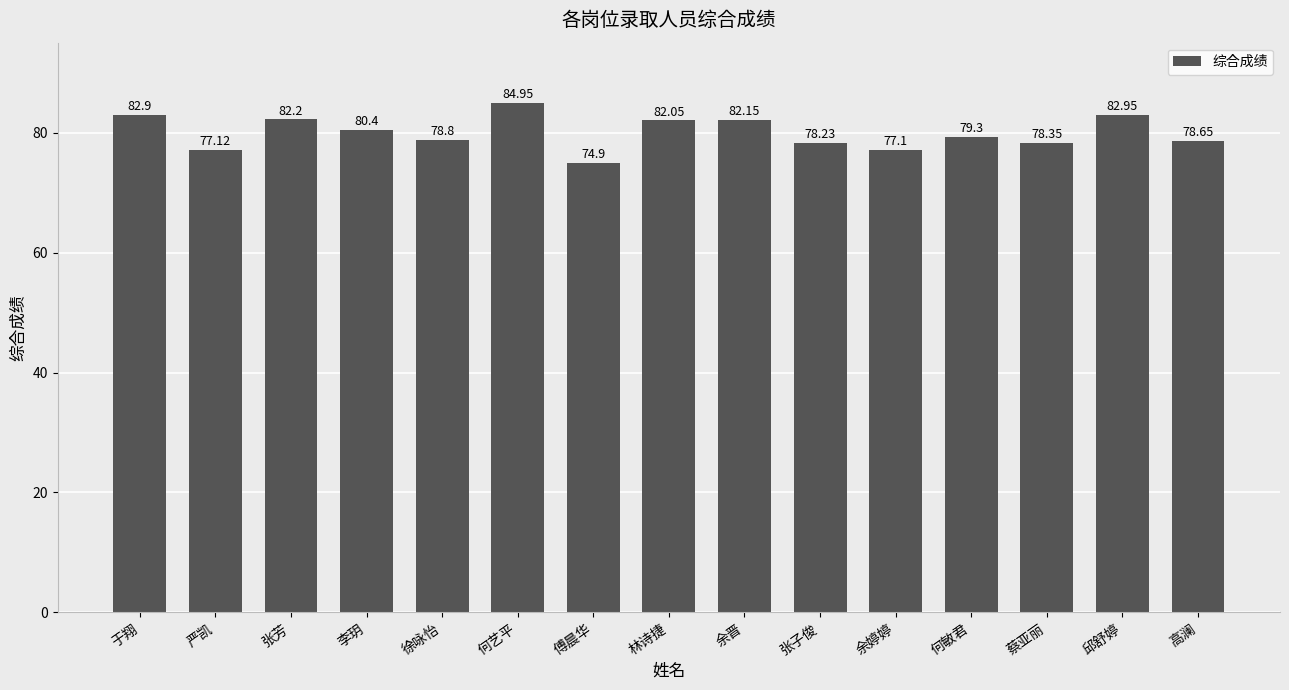

What is the sum of the values at 高澜 and 何艺平?

163.6